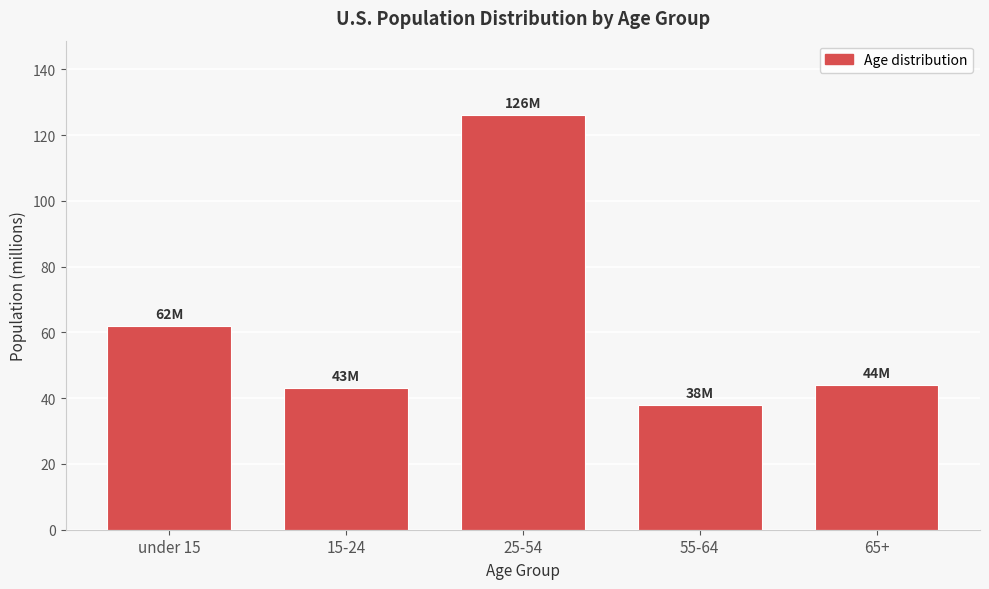

Reading left to right, transcribe all the data shown in this chart.

62	43	126	38	44